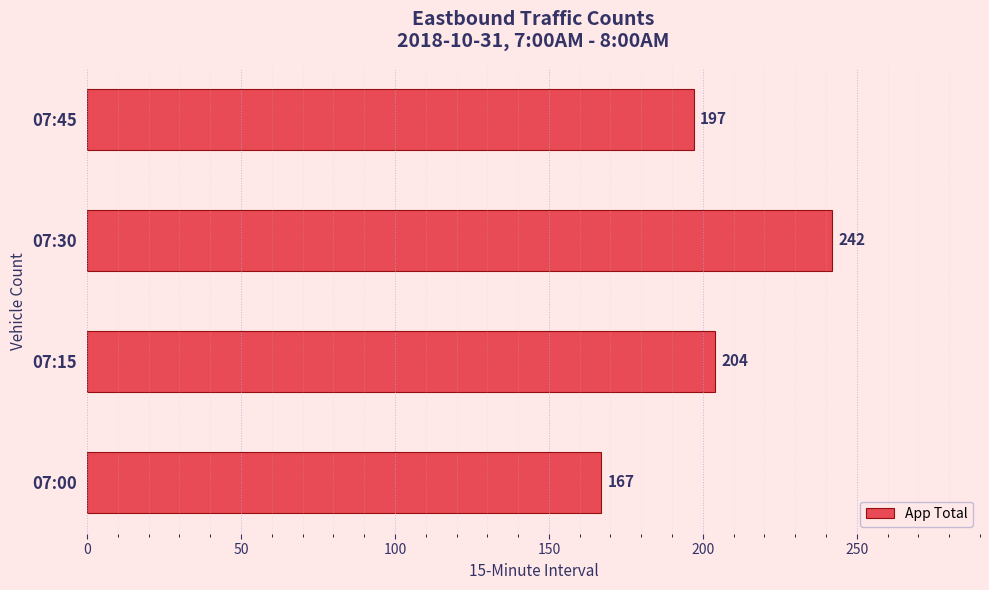

What is the difference between the second highest and minimum values?

37